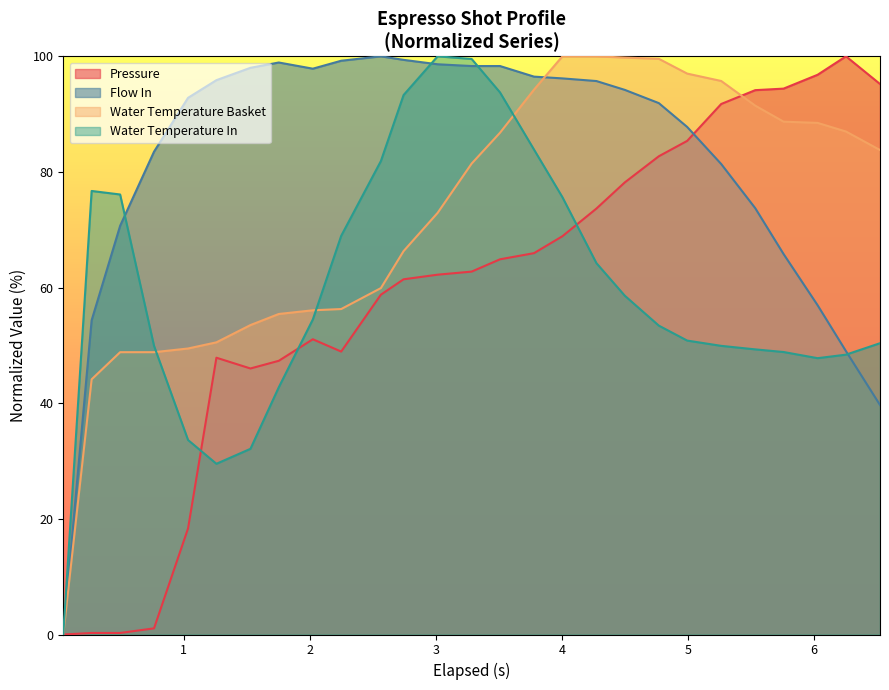

What is the maximum value shown in the chart?

100.0